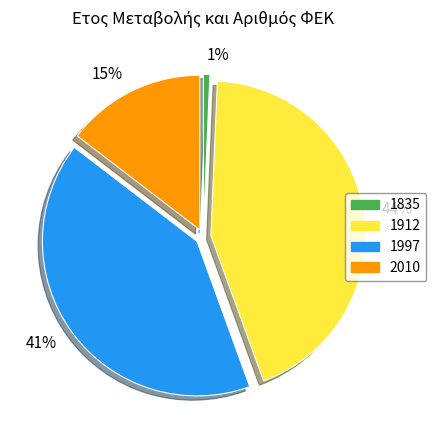

To the nearest percent, what is the average slice percentage?

25%